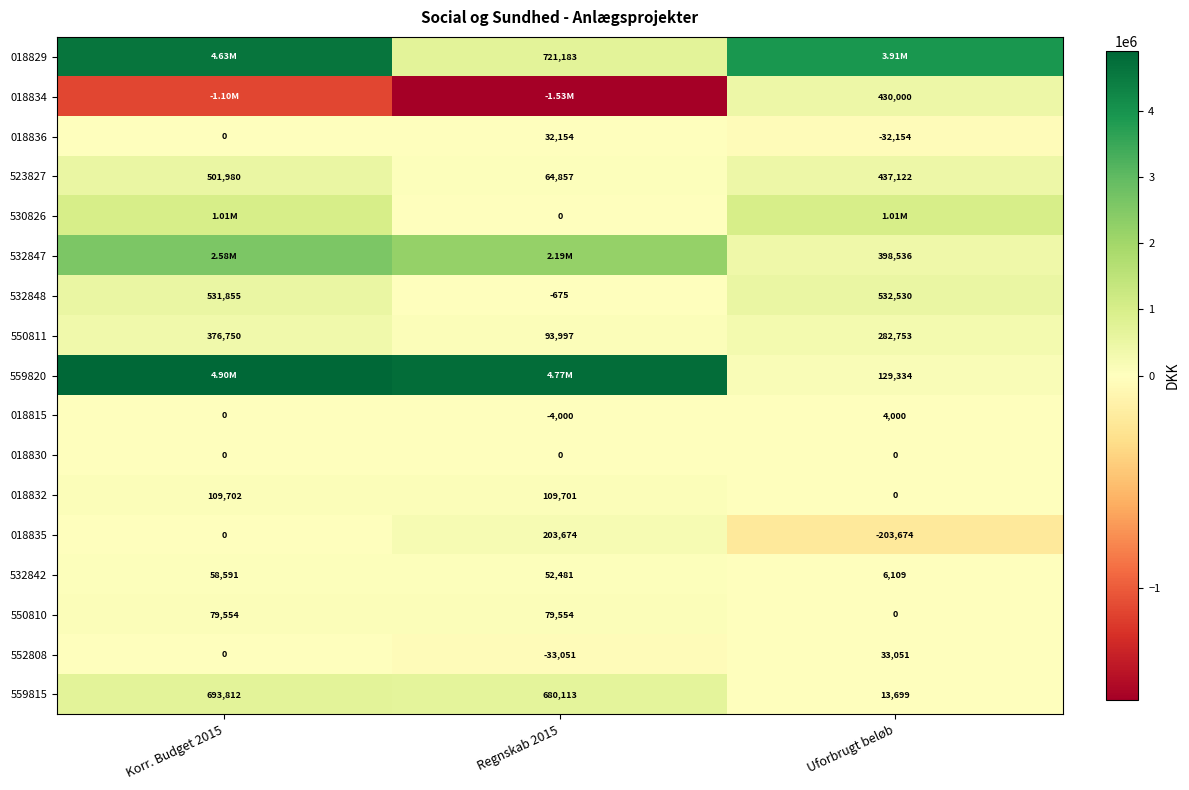

Is the value of 018836 at Uforbrugt beløb greater than the value of 018815 at Uforbrugt beløb?

No